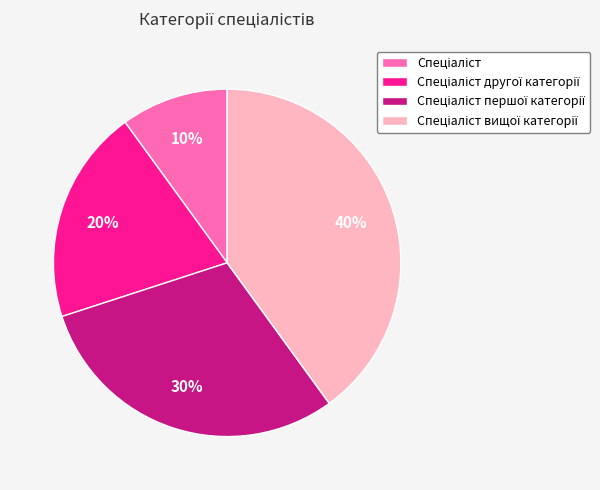

Does any single category account for the majority?

No